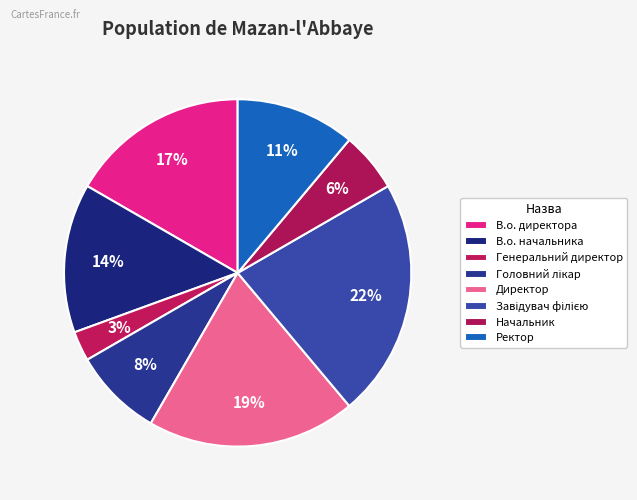

Is it true that Генеральний директор is 3% of the pie?

True